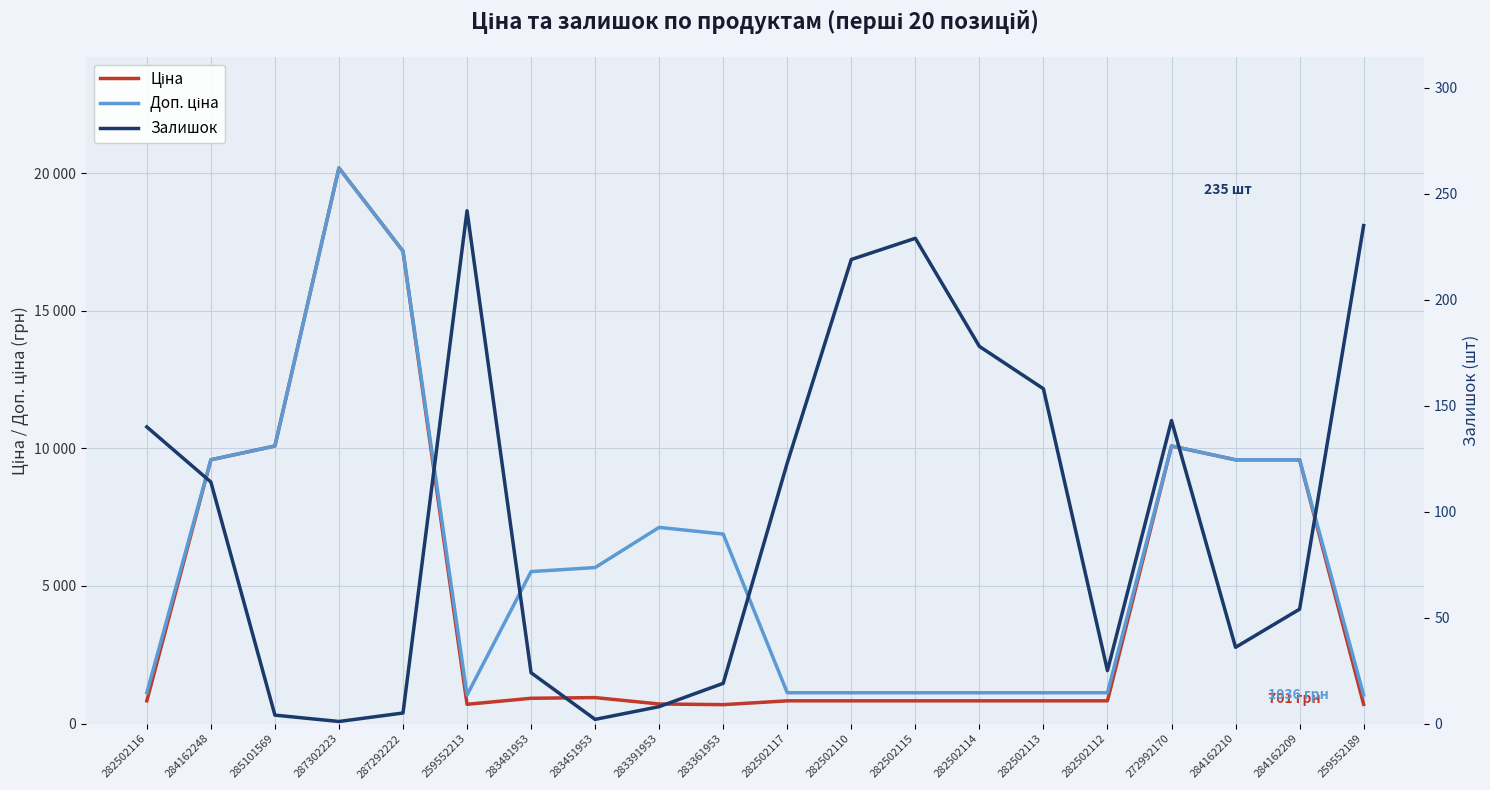

What is the label of the 10th point from the right?

282502117